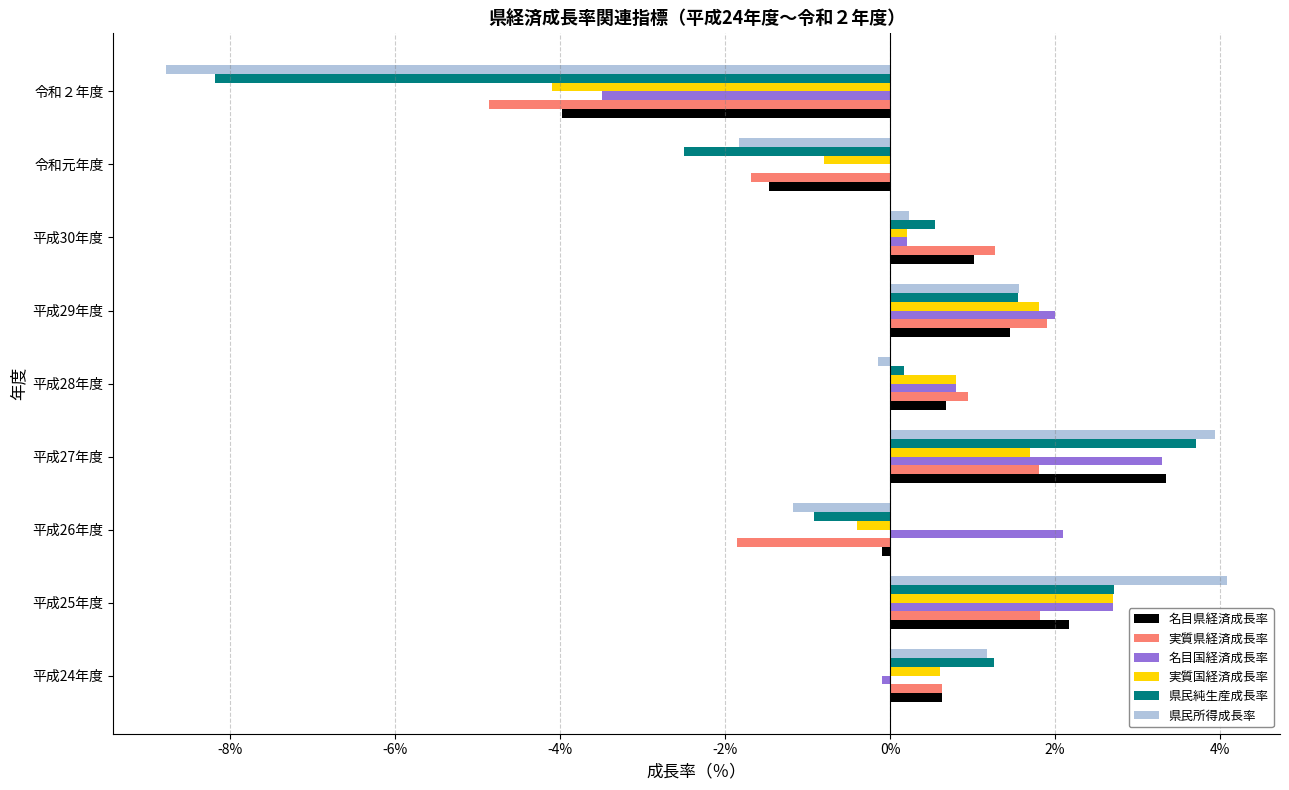

What is the maximum value for 名目県経済成長率?

3.3